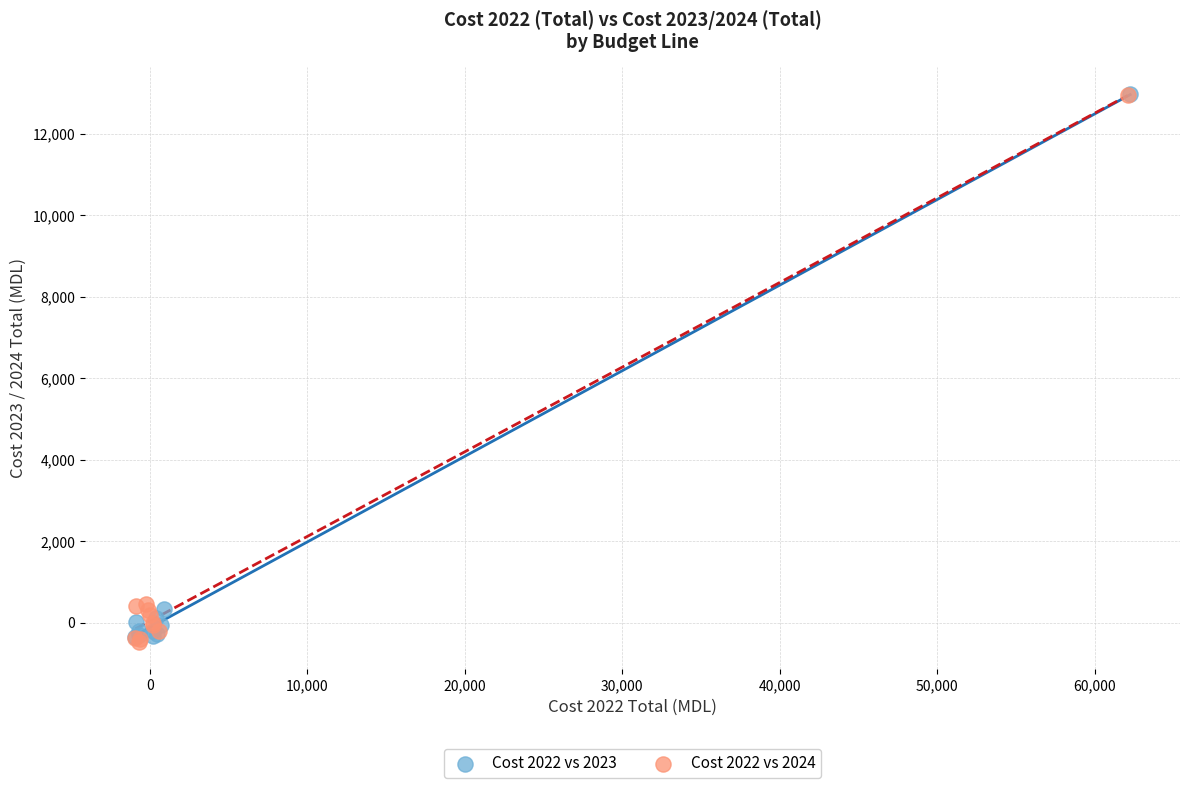

What are all the series names shown in the legend?

Cost 2022 vs 2023, Cost 2022 vs 2024